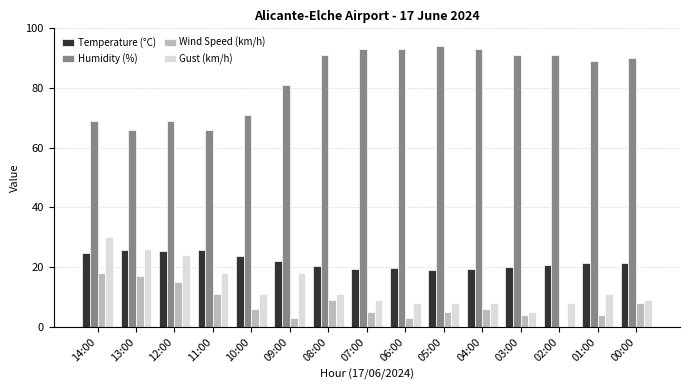

Is it true that Humidity (%) equals 111.0 at 12:00?

False